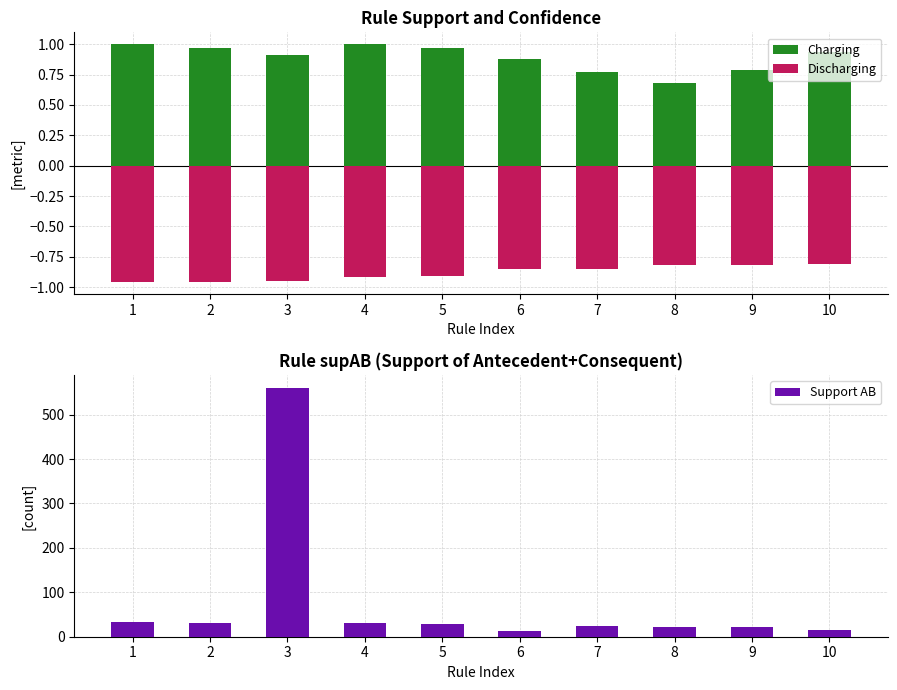

Which series has the widest spread of values?

Support AB